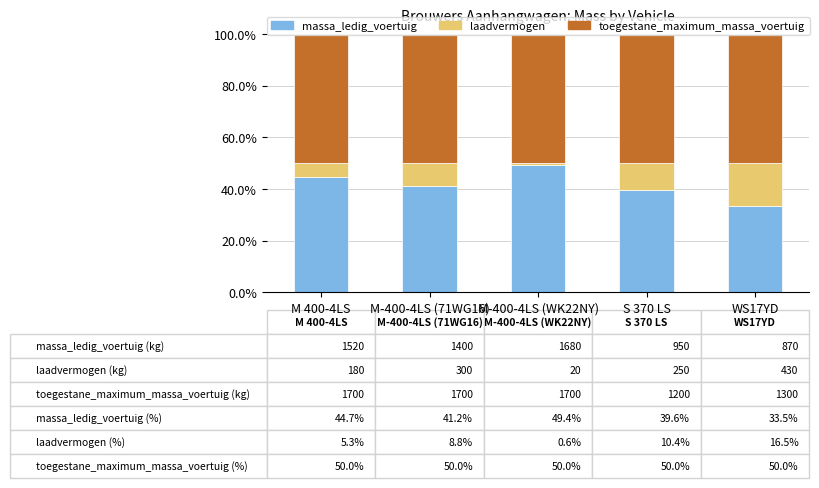

Which category has the highest value in the massa_ledig_voertuig series?

M-400-4LS (WK22NY)